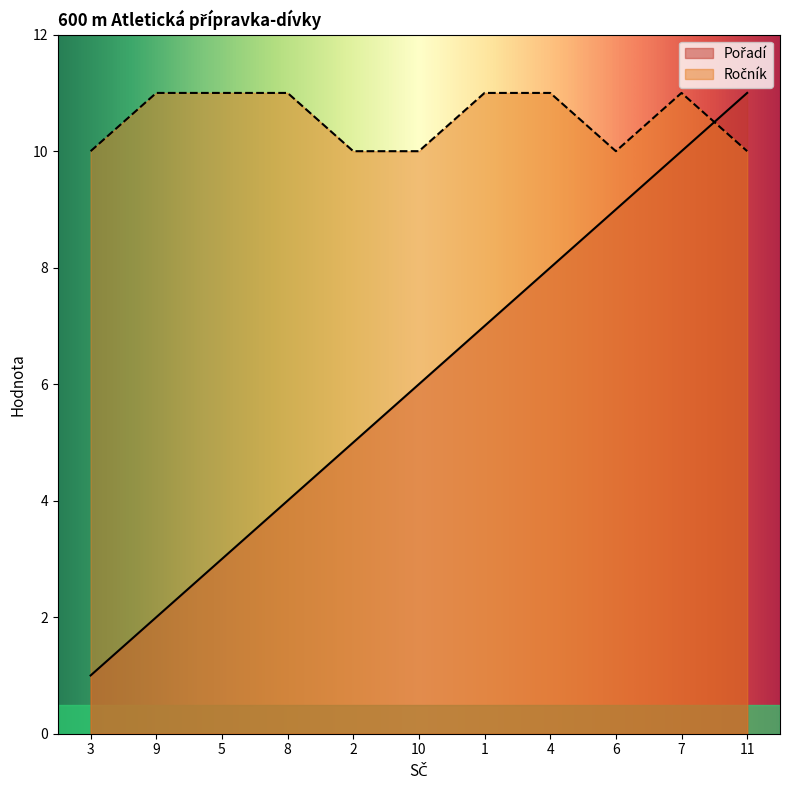

Is it true that Pořadí equals 6 at 8?

False